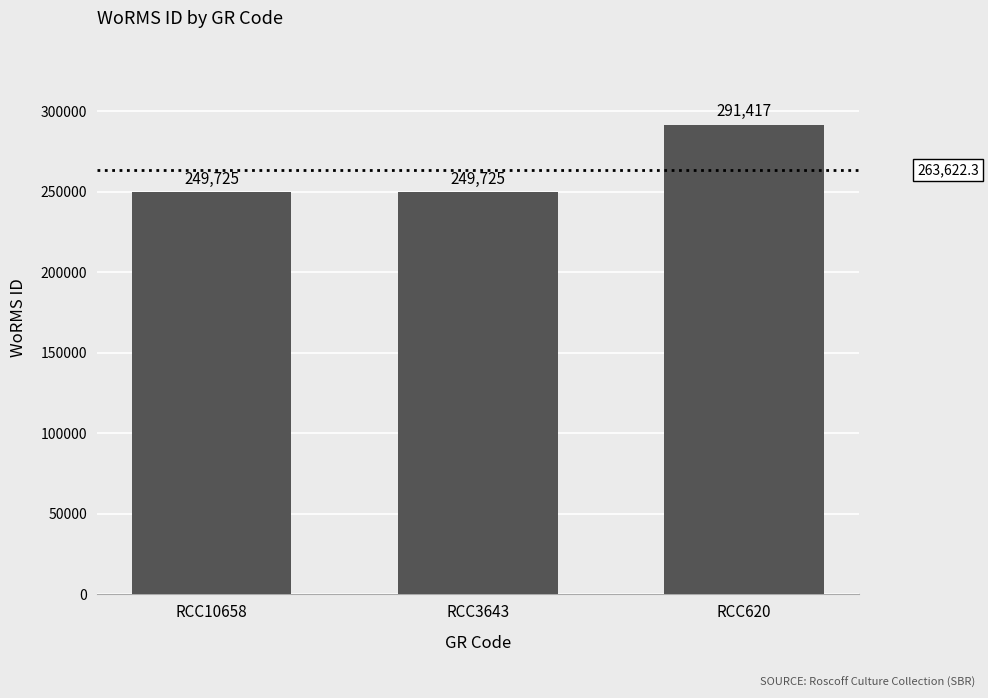

Reading left to right, transcribe all the data shown in this chart.

RCC10658=249725	RCC3643=249725	RCC620=291417